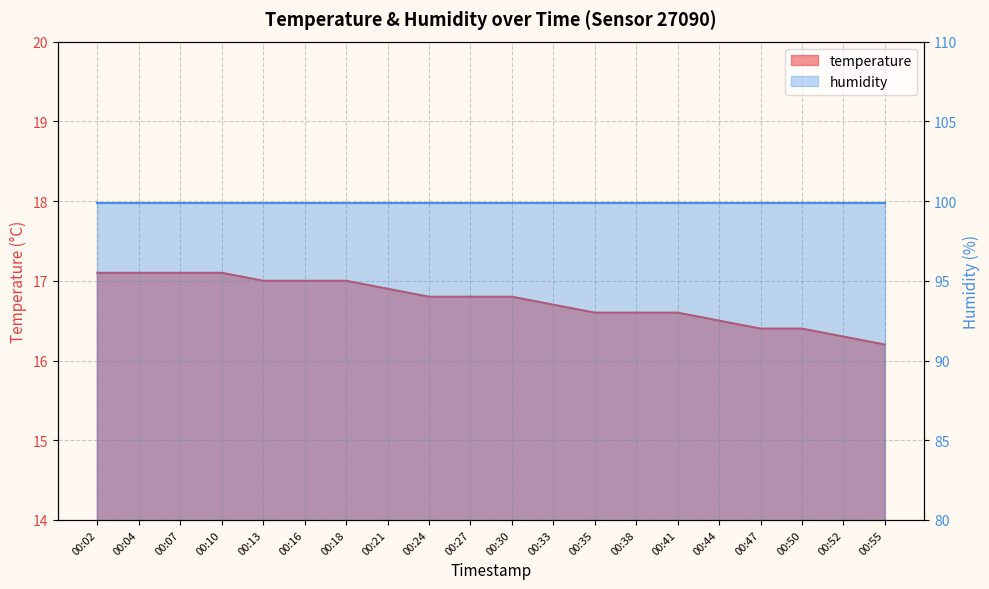

List the labels in order of value, largest first.

00:02, 00:04, 00:07, 00:10, 00:13, 00:16, 00:18, 00:21, 00:24, 00:27, 00:30, 00:33, 00:35, 00:38, 00:41, 00:44, 00:47, 00:50, 00:52, 00:55